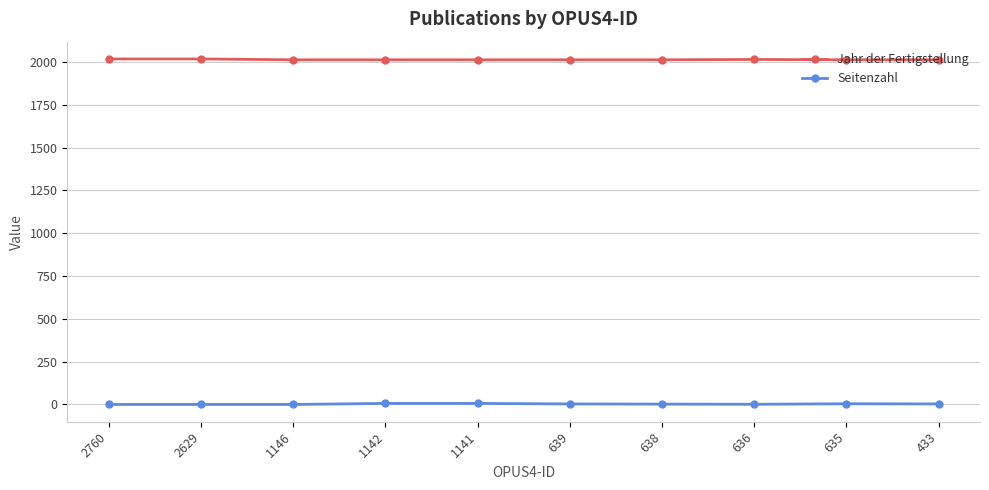

List the series in order of their overall mean, lowest first.

Seitenzahl, Jahr der Fertigstellung